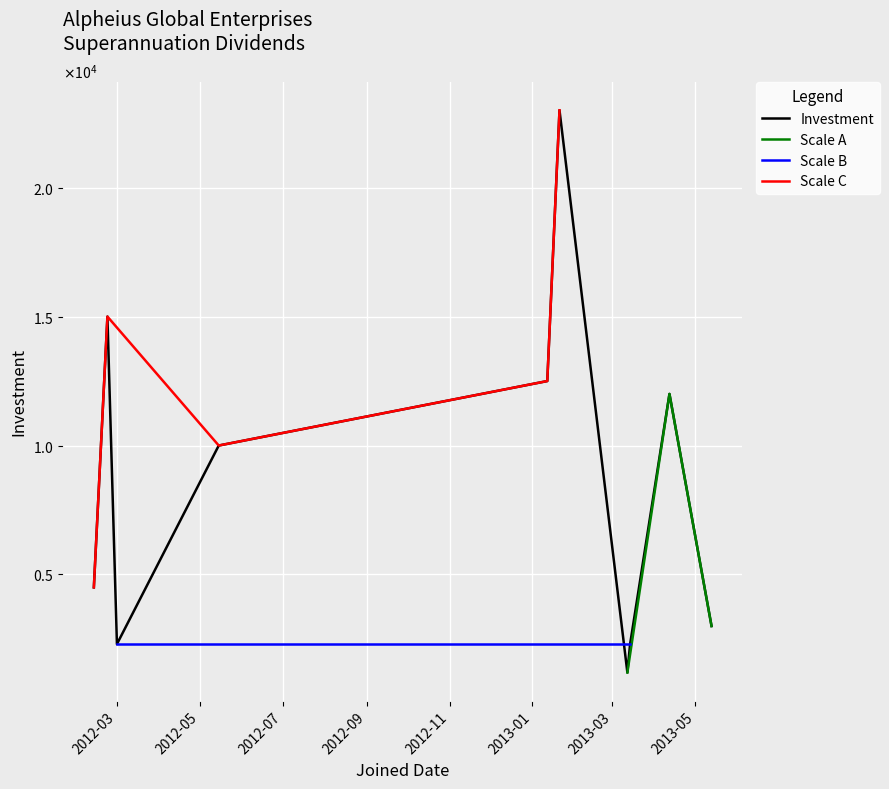

Which label corresponds to the largest value in the chart?

2013-01-21